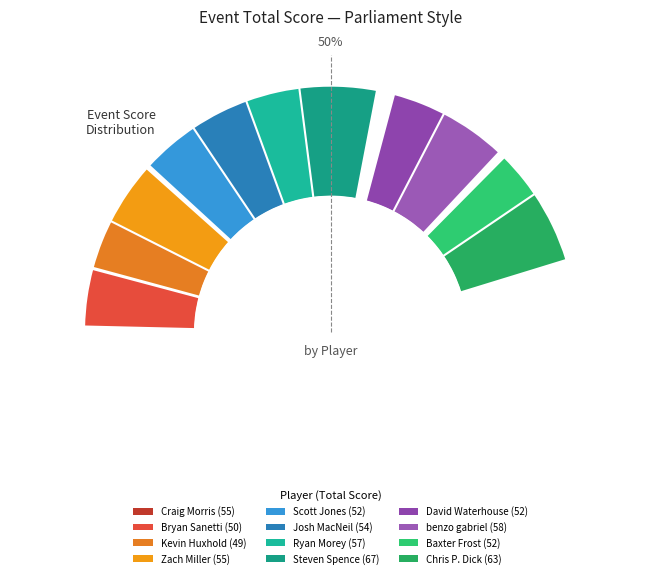

To the nearest percent, what portion does Craig Morris represent?

8%